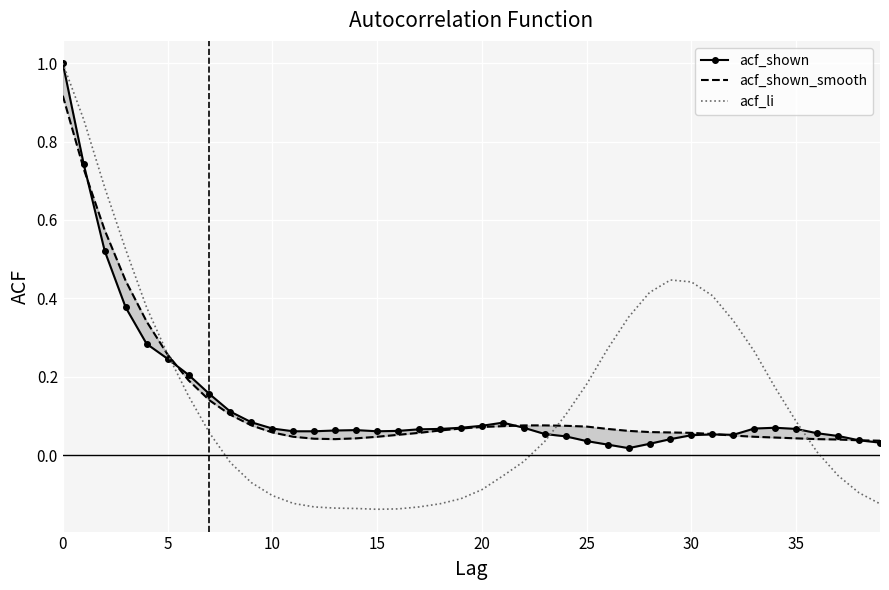

Where is the first local minimum for acf_shown?

15